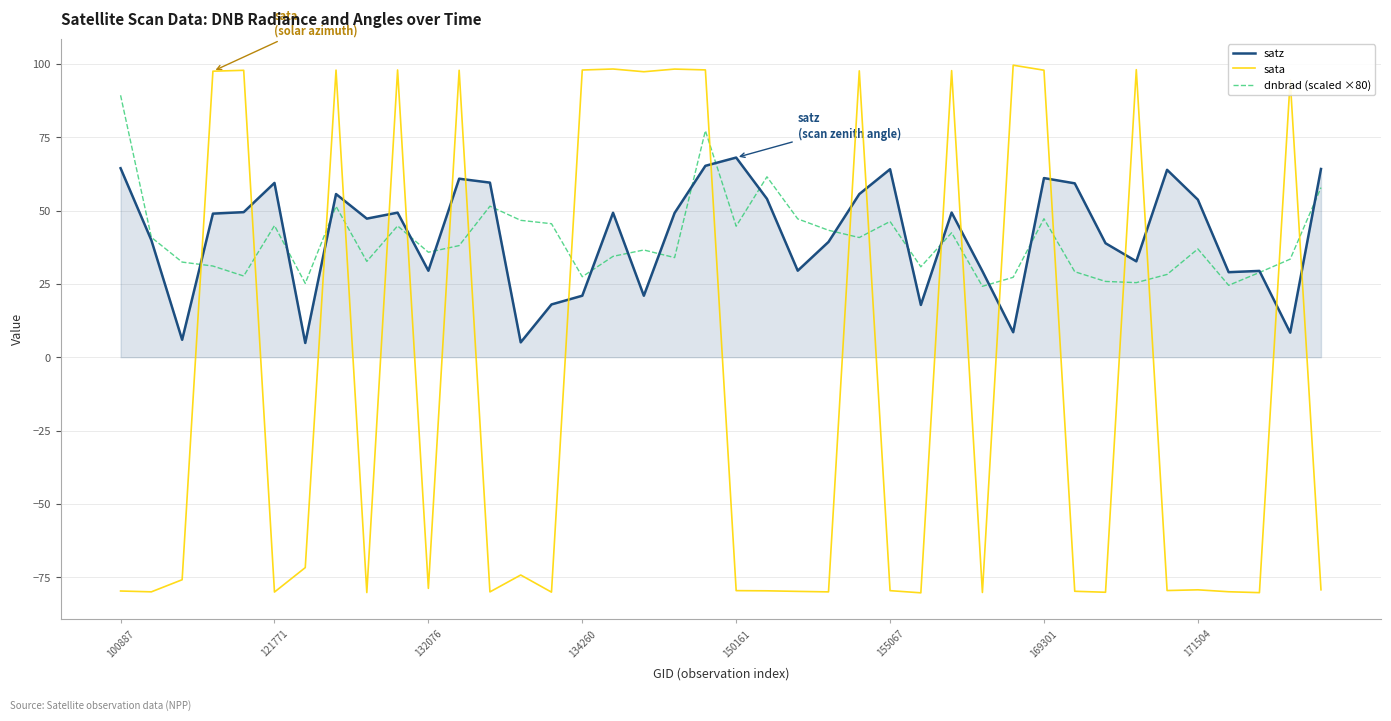

Which series has the widest spread of values?

sata